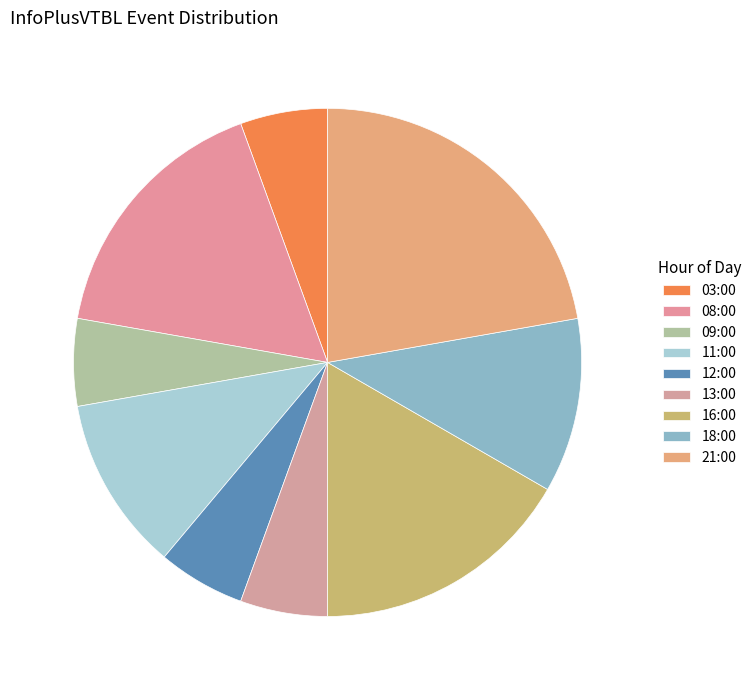

The 21:00 slice represents 22% of the pie. True or false?

True